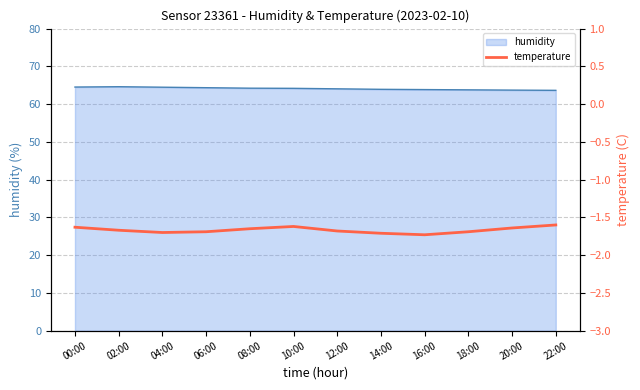

True or false: the data shows -0.9 at 18:00.

False